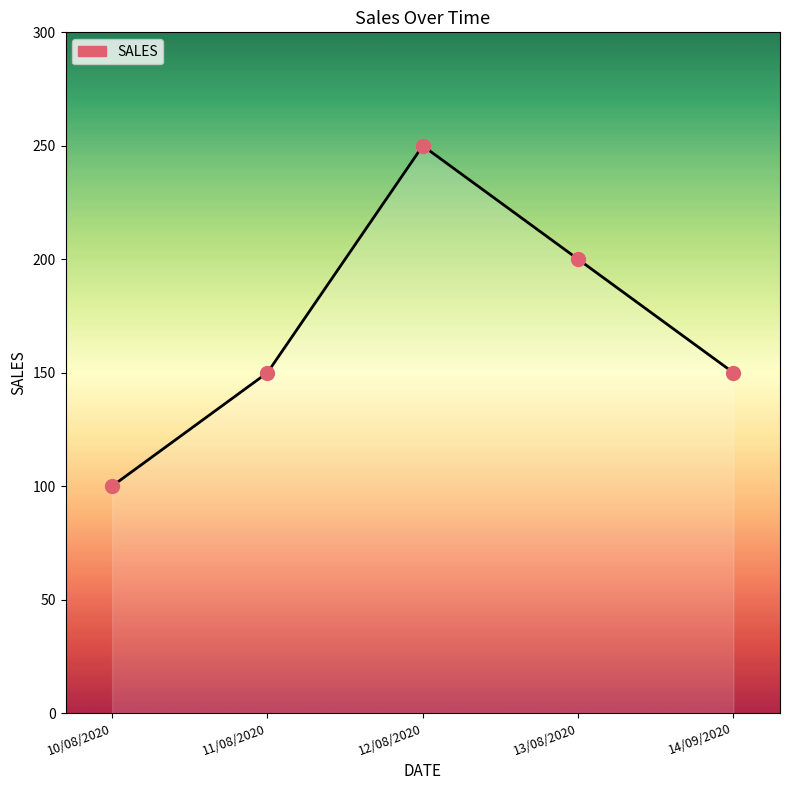

What is the change in value from 12/08/2020 to 14/09/2020?

-100